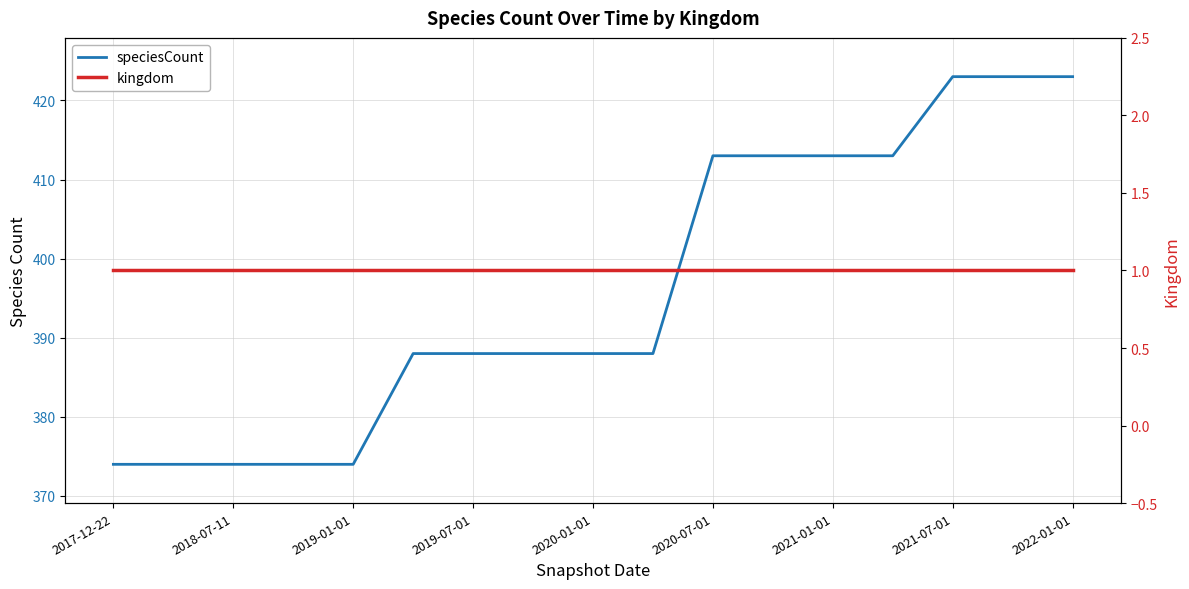

What is the average value of the kingdom series?

1